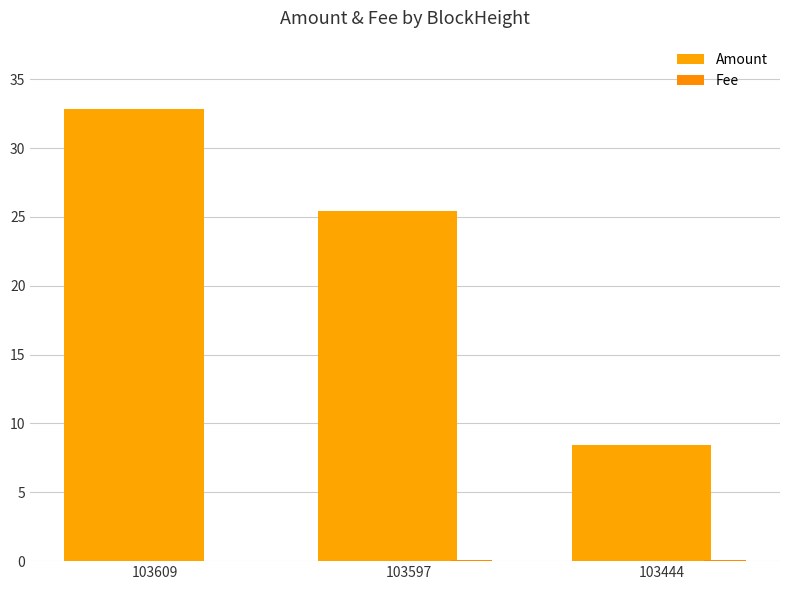

The Fee series shows 0.0 at 103444. True or false?

False